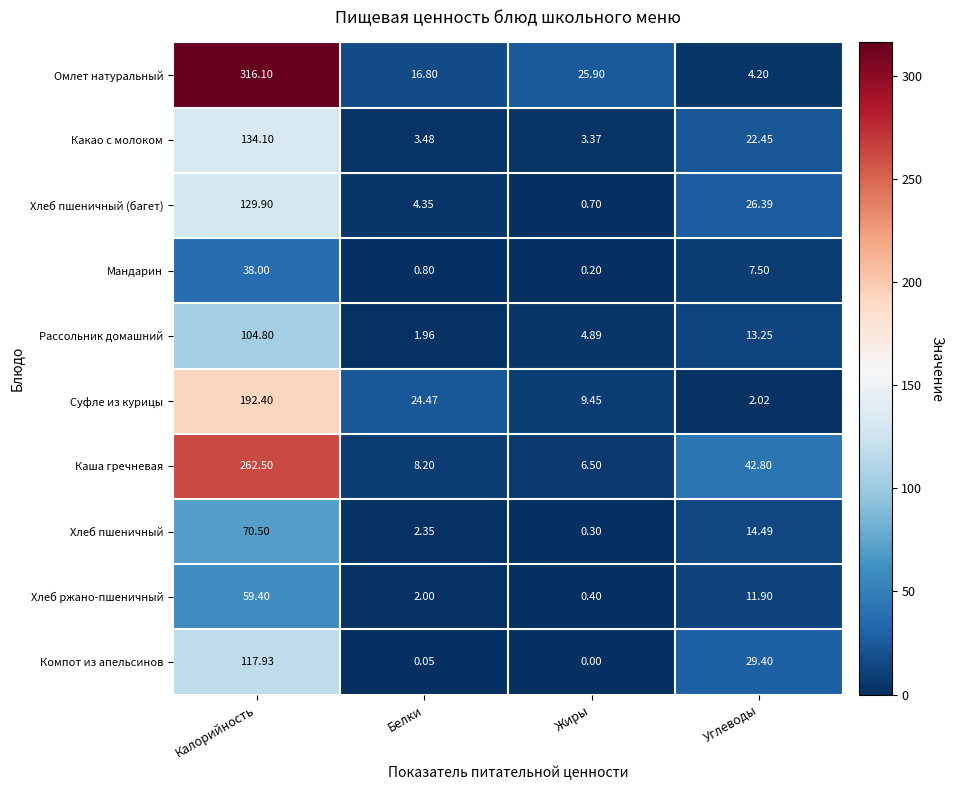

At which label is Какао с молоком closest to 68?

Углеводы